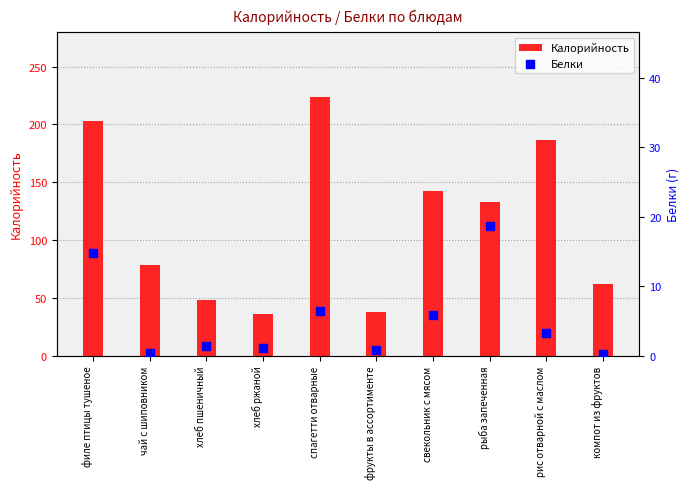

Which series reaches the minimum Y coordinate?

Белки